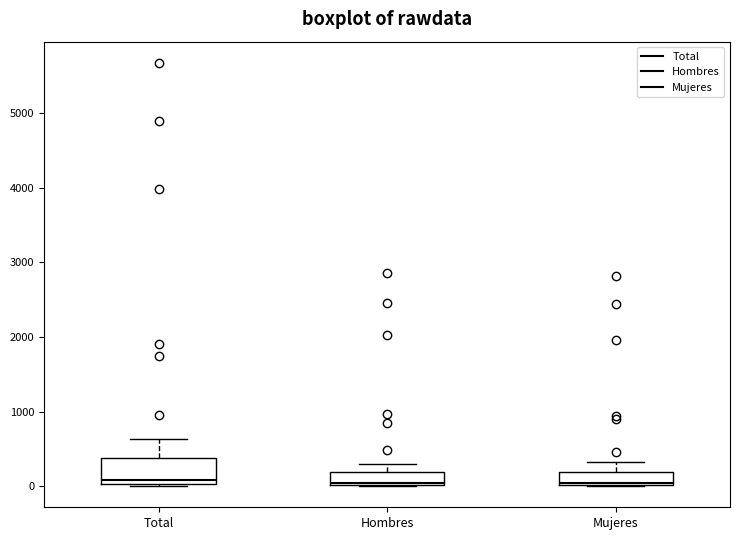

Reading left to right, read every box against the y-axis: the position of its median line, the range the box covers, and the ends of its whiskers. The values are not printed on the chart, so give them approximately, as read against the axis.

Total: median 100, box 0 to 400, whiskers 0 to 600
Hombres: median 0, box 0 to 200, whiskers 0 to 300
Mujeres: median 0 (just above the box's lower edge), box 0 to 200, whiskers 0 to 300